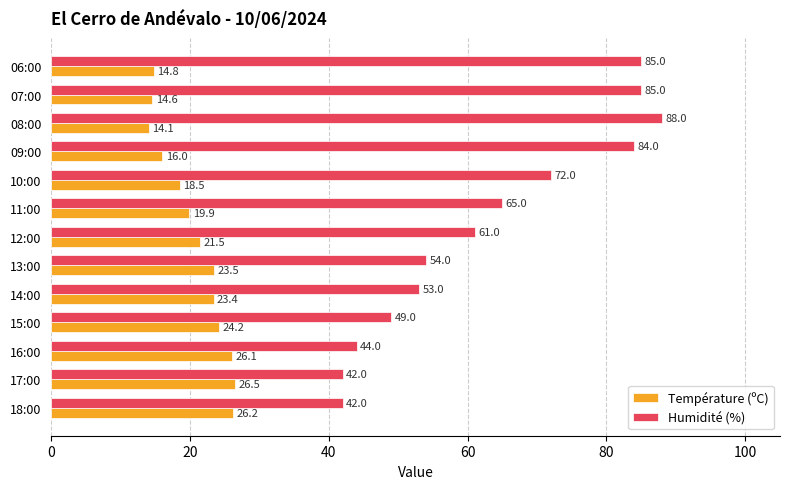

What is the difference between the second highest and minimum values in the Humidité (%) series?

43.0